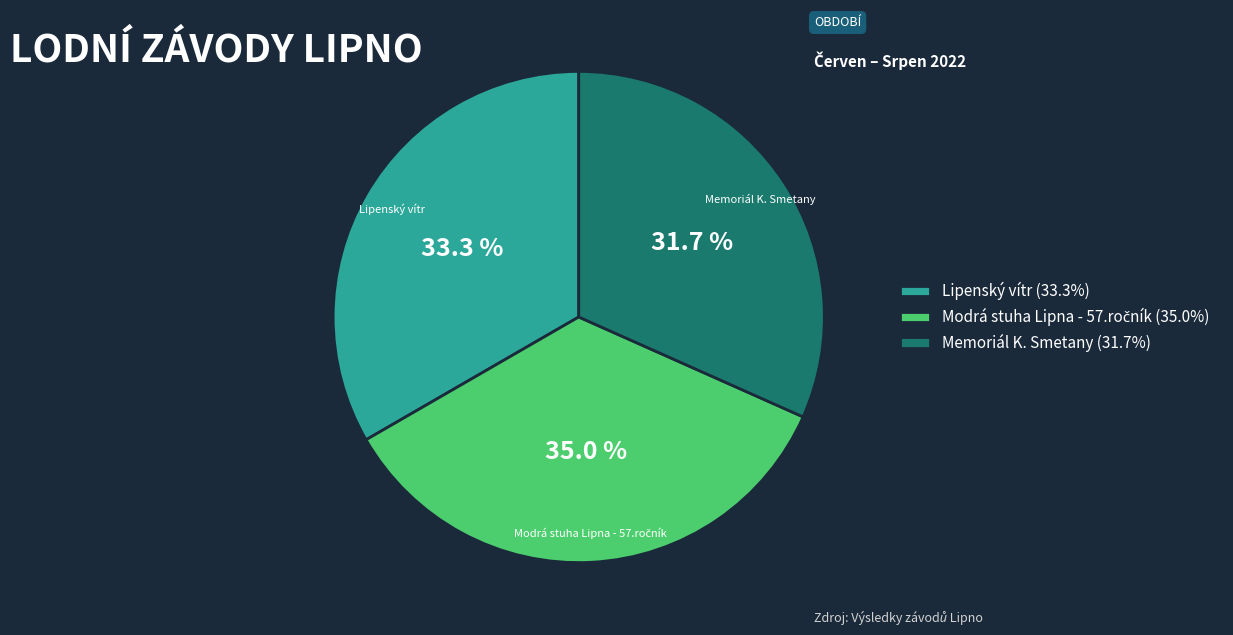

To the nearest percent, what is the difference between the Lipenský vítr and Memoriál K. Smetany slice percentages?

2%